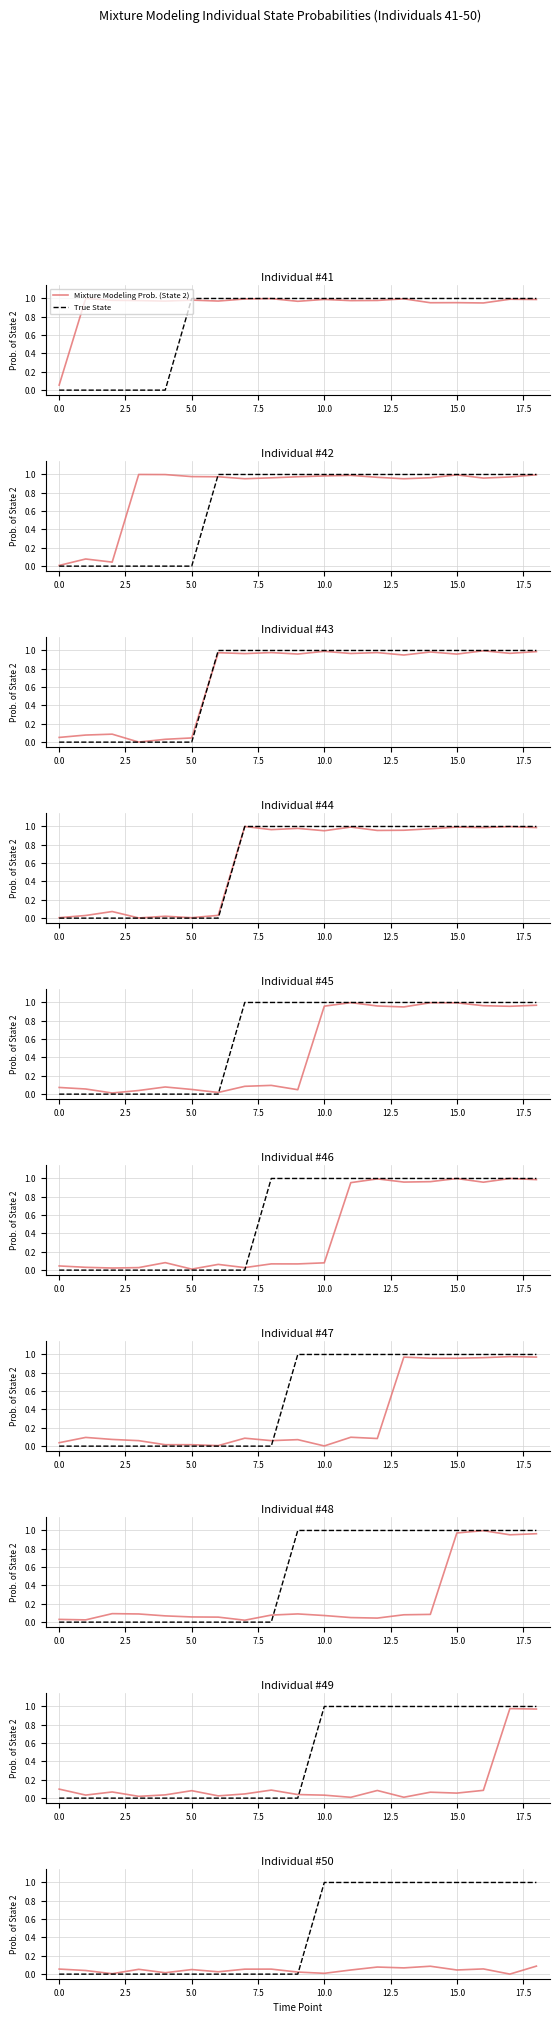

Reading left to right, extract all data points from this chart.

Mixture Modeling Prob. (State 2): 0.1	0.0	0.0	0.1	0.0	0.1	0.0	0.1	0.1	0.0	0.0	0.0	0.1	0.1	0.1	0.0	0.1	0.0	0.1
True State: 0.0	0.0	0.0	0.0	0.0	0.0	0.0	0.0	0.0	0.0	1.0	1.0	1.0	1.0	1.0	1.0	1.0	1.0	1.0